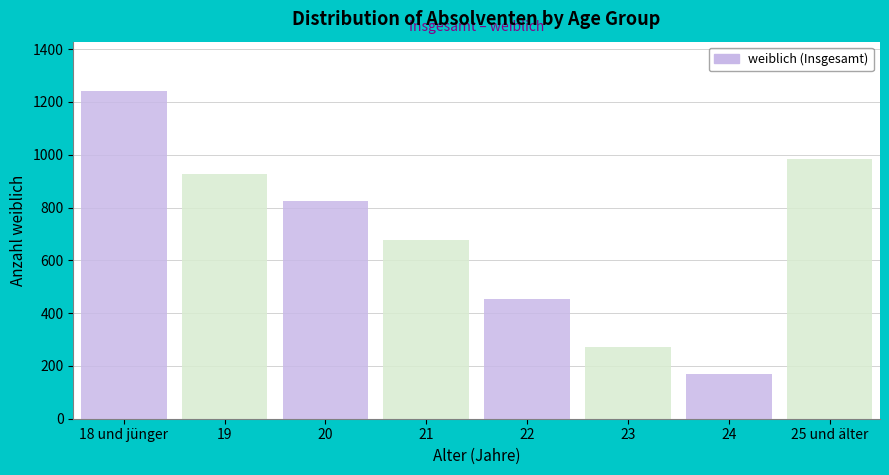

Reading left to right, transcribe all the data shown in this chart.

18 und jünger=1242	19=928	20=825	21=677	22=454	23=273	24=170	25 und älter=983